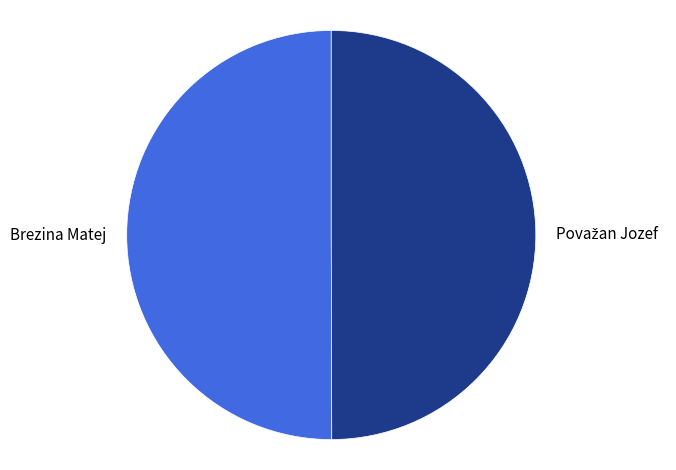

The Brezina Matej slice represents 50% of the pie. True or false?

True